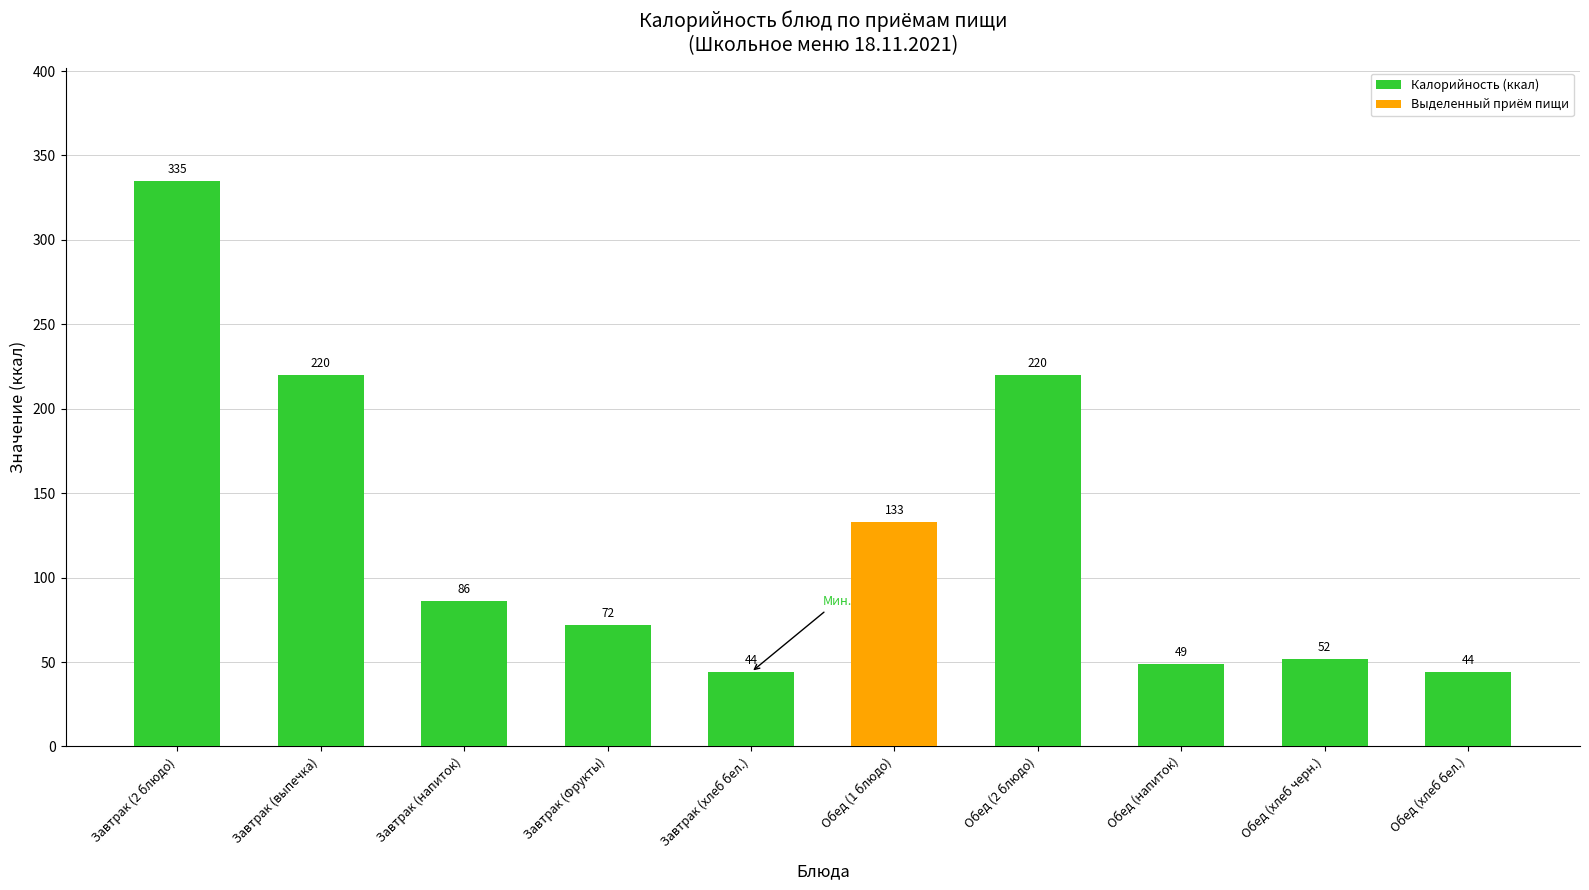

True or false: the data shows 98 at Завтрак (Фрукты).

False